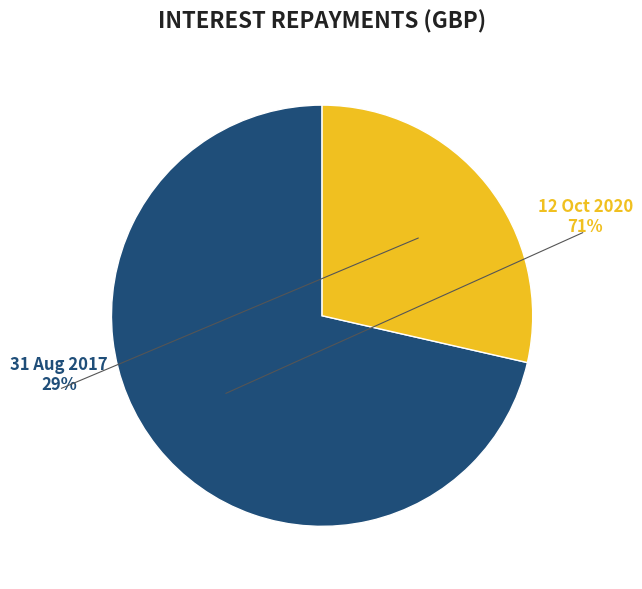

Count the number of slices in the pie.

2